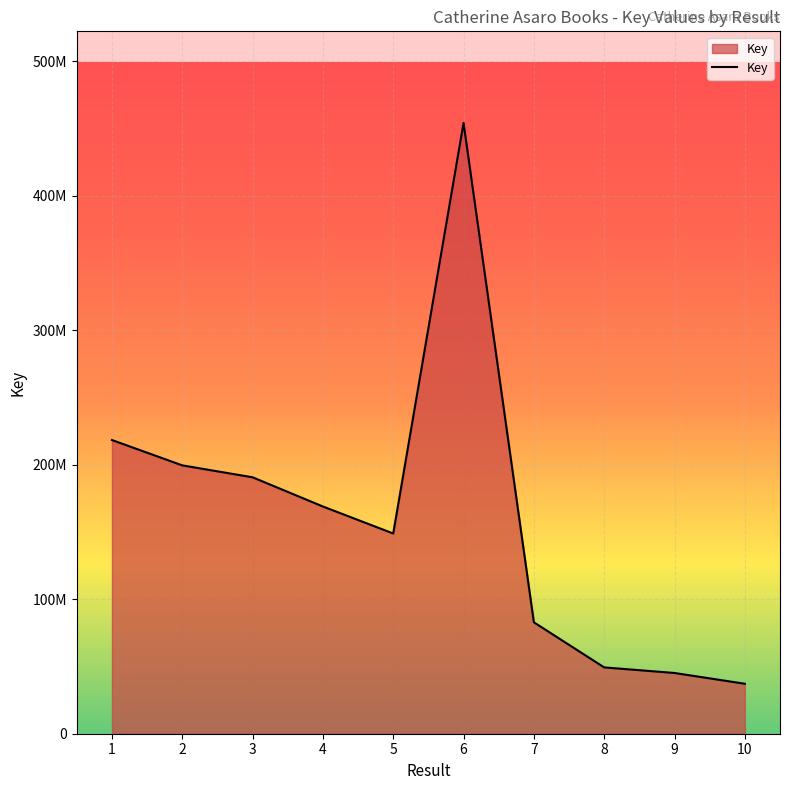

What is the maximum value shown in the chart?

454174330